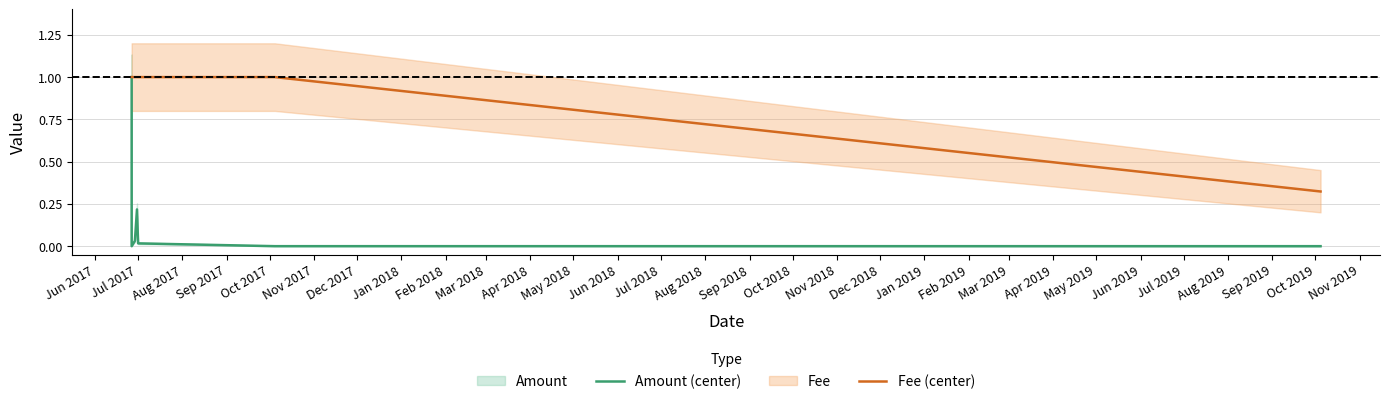

Is it true that Amount (center) equals 0.7 at Jul 2017?

False